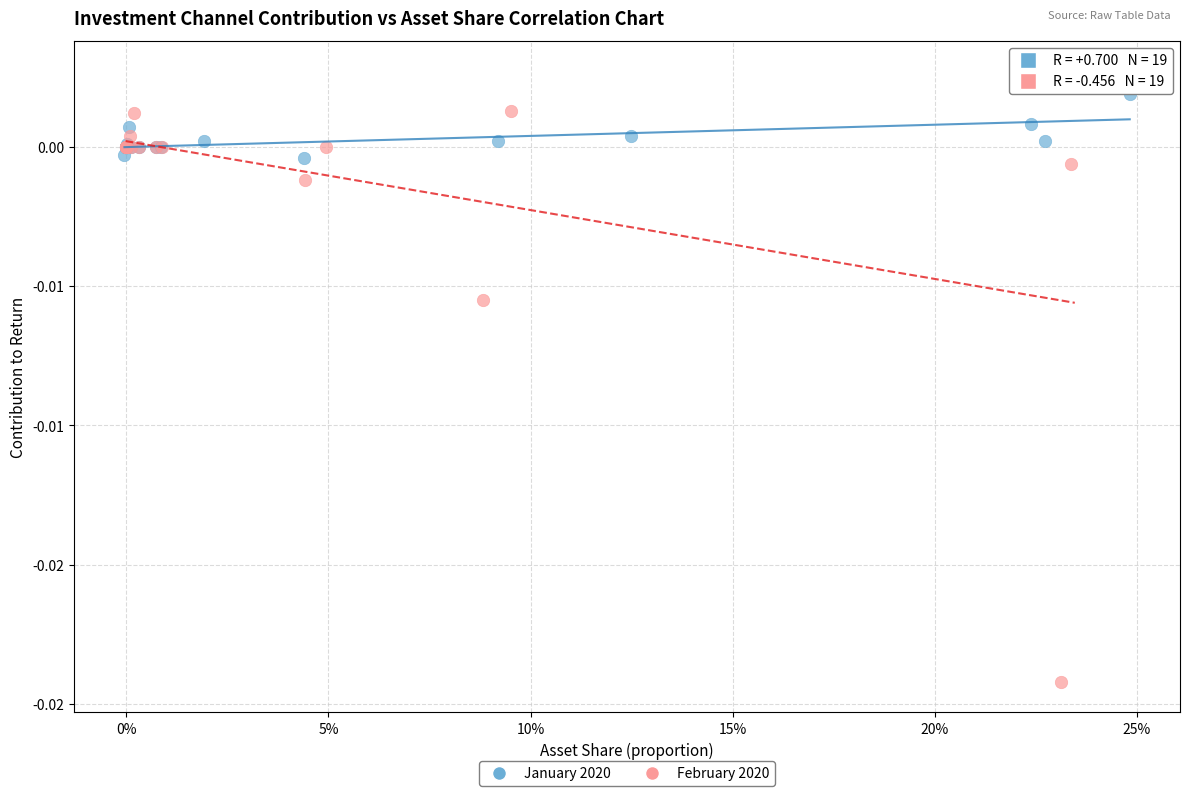

Which series reaches the maximum Y coordinate?

February 2020